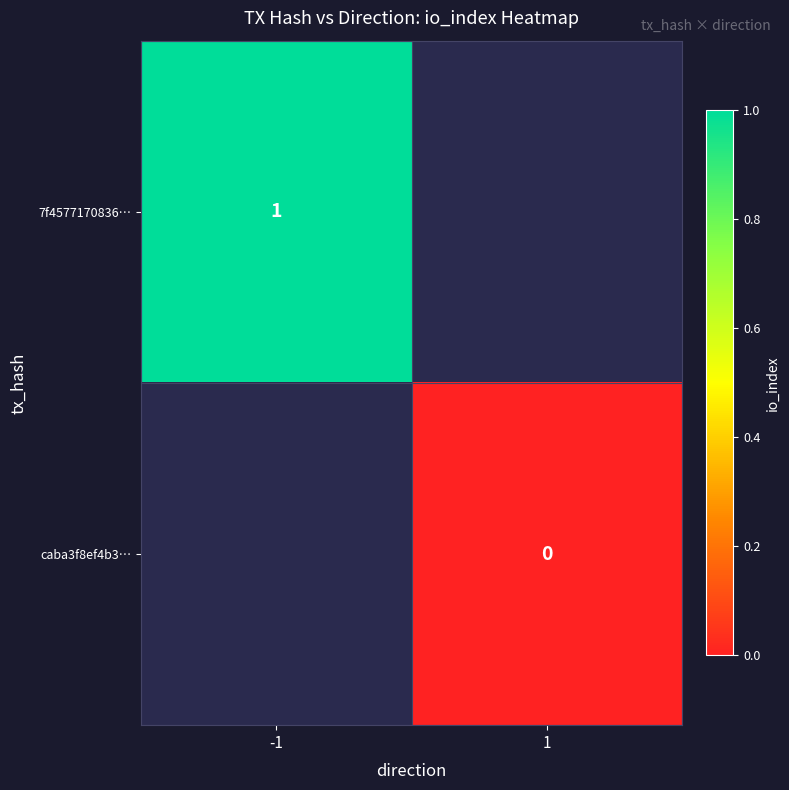

The value of 7f4577170836… at -1 is 1. True or false?

True